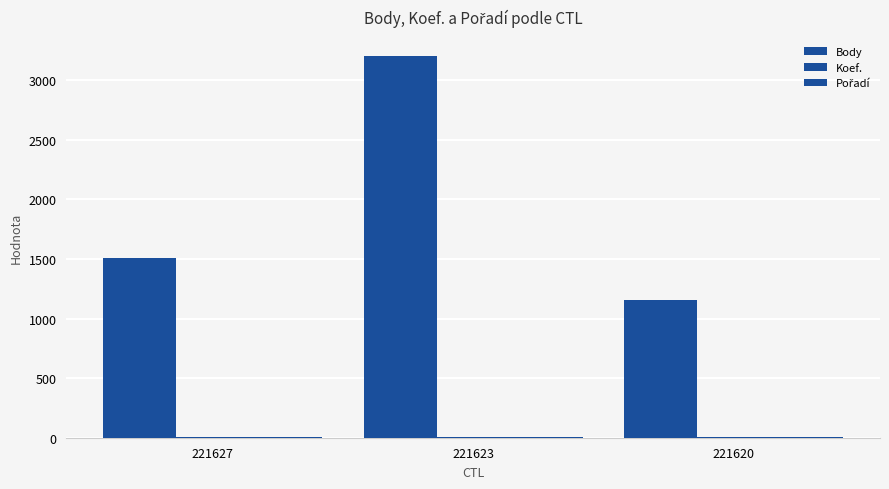

How many data points does each series have?

3